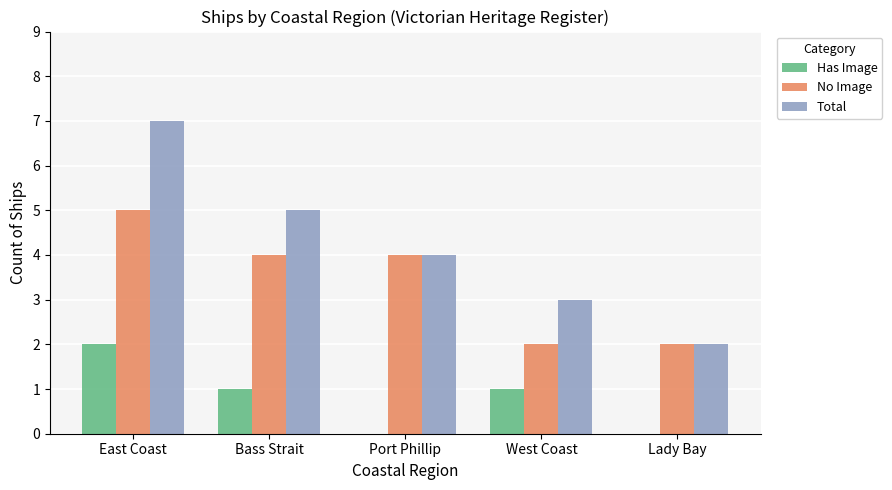

What are all the series names shown in the legend?

Has Image, No Image, Total